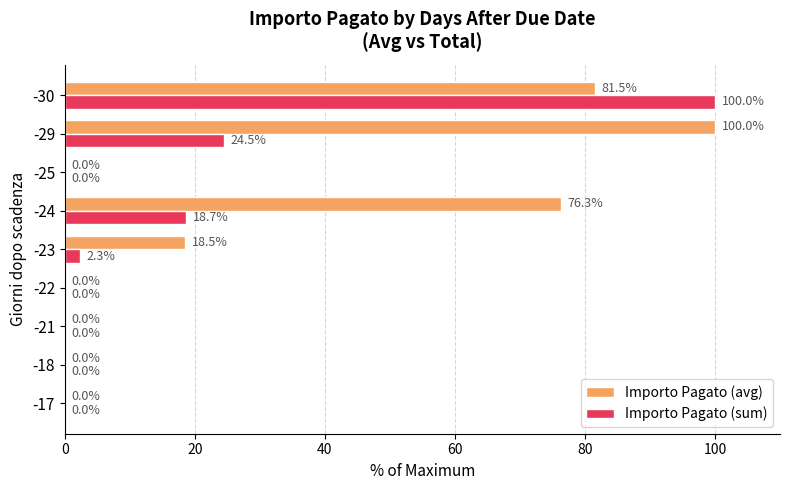

Is the value of Importo Pagato (sum) at -18 greater than the value of Importo Pagato (avg) at -29?

No